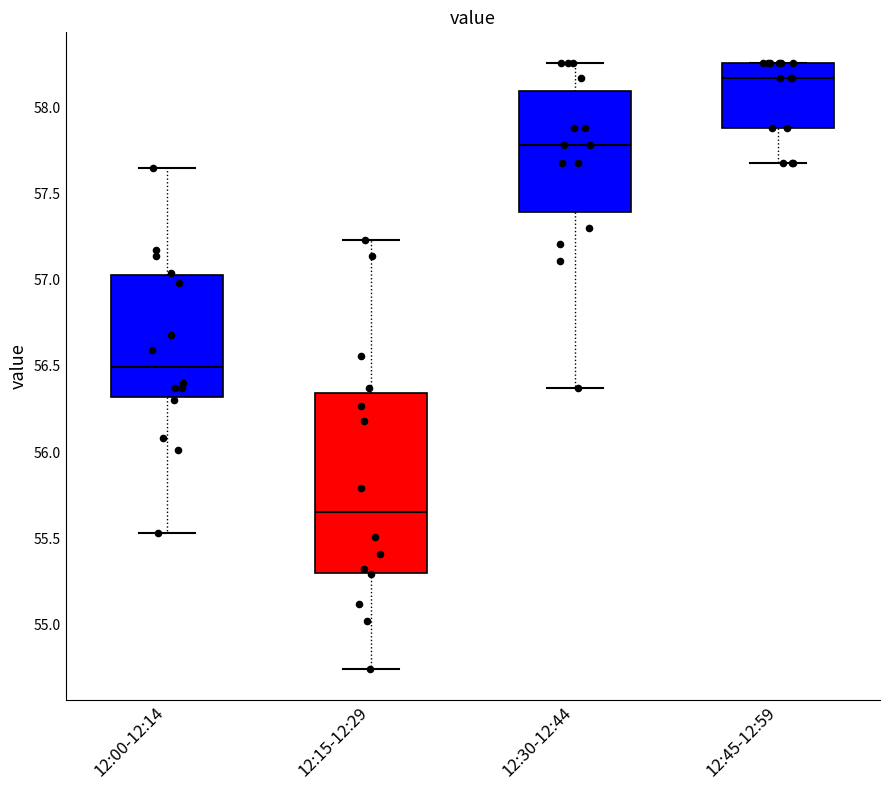

Reading left to right, transcribe this box plot: for each box, give where its median line is, the range the box spans, and where its two whiskers end, as read against the y-axis. The values are not printed on the chart, so give them approximately, as read against the axis.

12:00-12:14: median 56.50, box 56.30 to 57.05, whiskers 55.55 to 57.65
12:15-12:29: median 55.65, box 55.30 to 56.35, whiskers 54.75 to 57.25
12:30-12:44: median 57.80, box 57.40 to 58.10, whiskers 56.35 to 58.25
12:45-12:59: median 58.15, box 57.90 to 58.25, whiskers 57.70 to 58.25